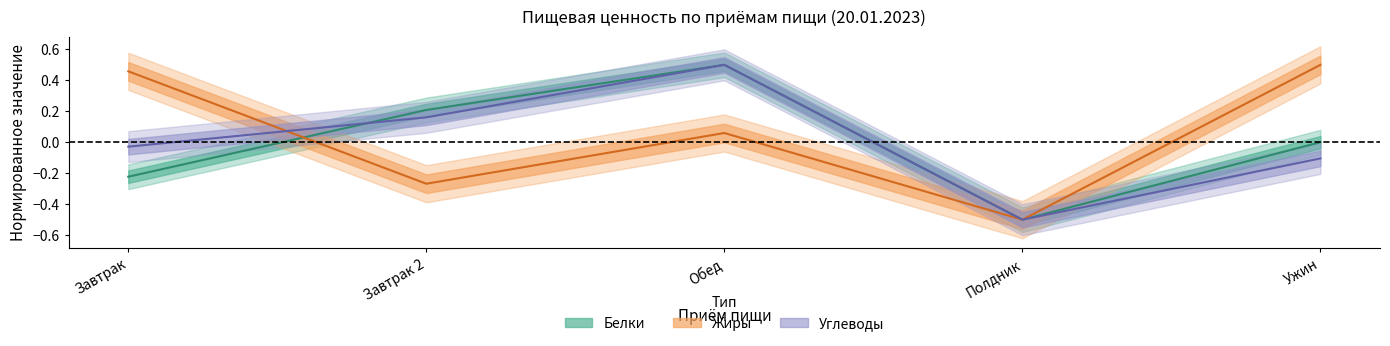

True or false: Углеводы has a value of -0.0 at Завтрак.

False